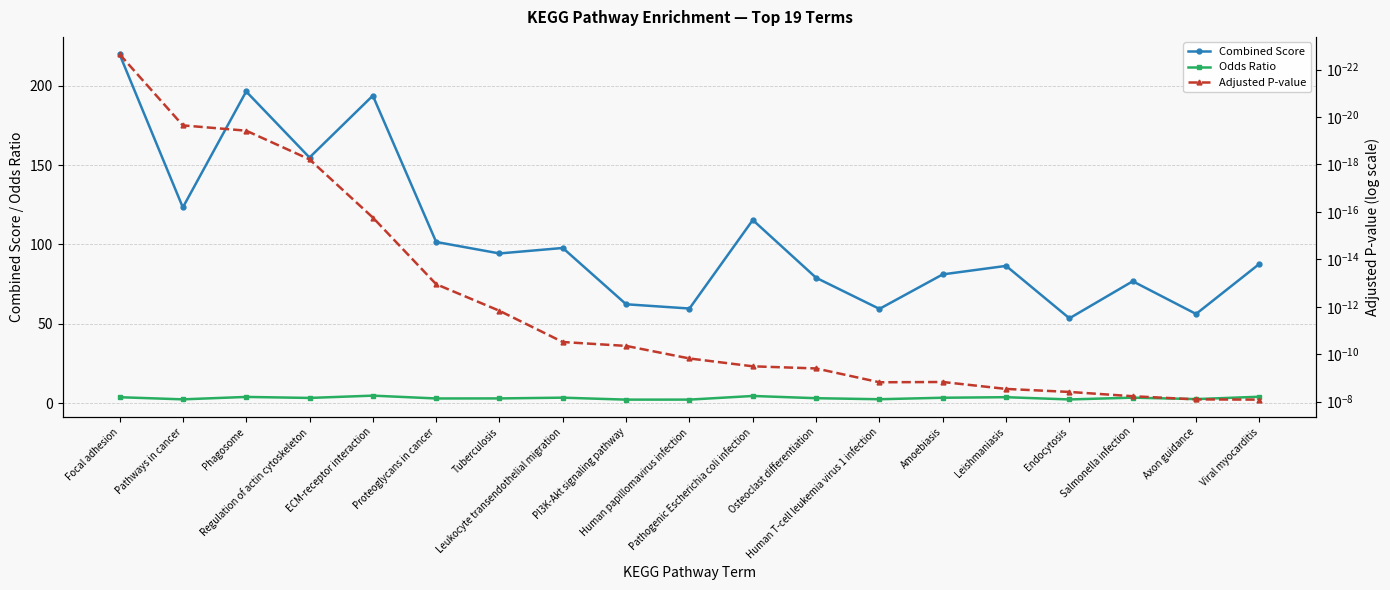

Where is Odds Ratio nearest to the value 3?

Proteoglycans in cancer